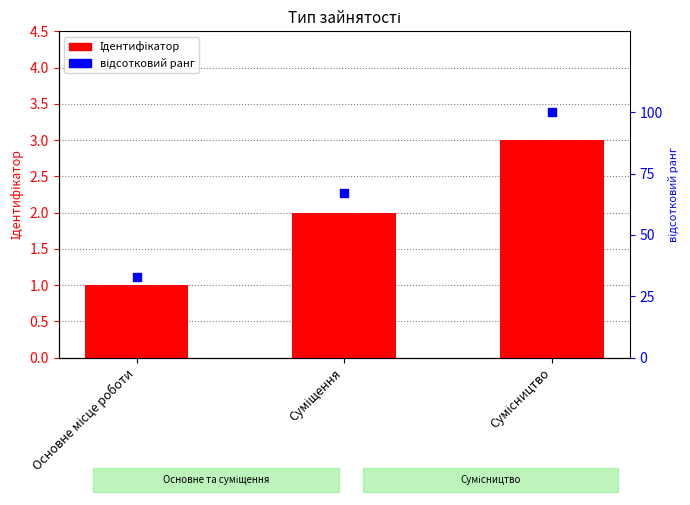

Is the value of відсотковий ранг at Сумісництво greater than the value of Ідентифікатор at Основне місце роботи?

Yes